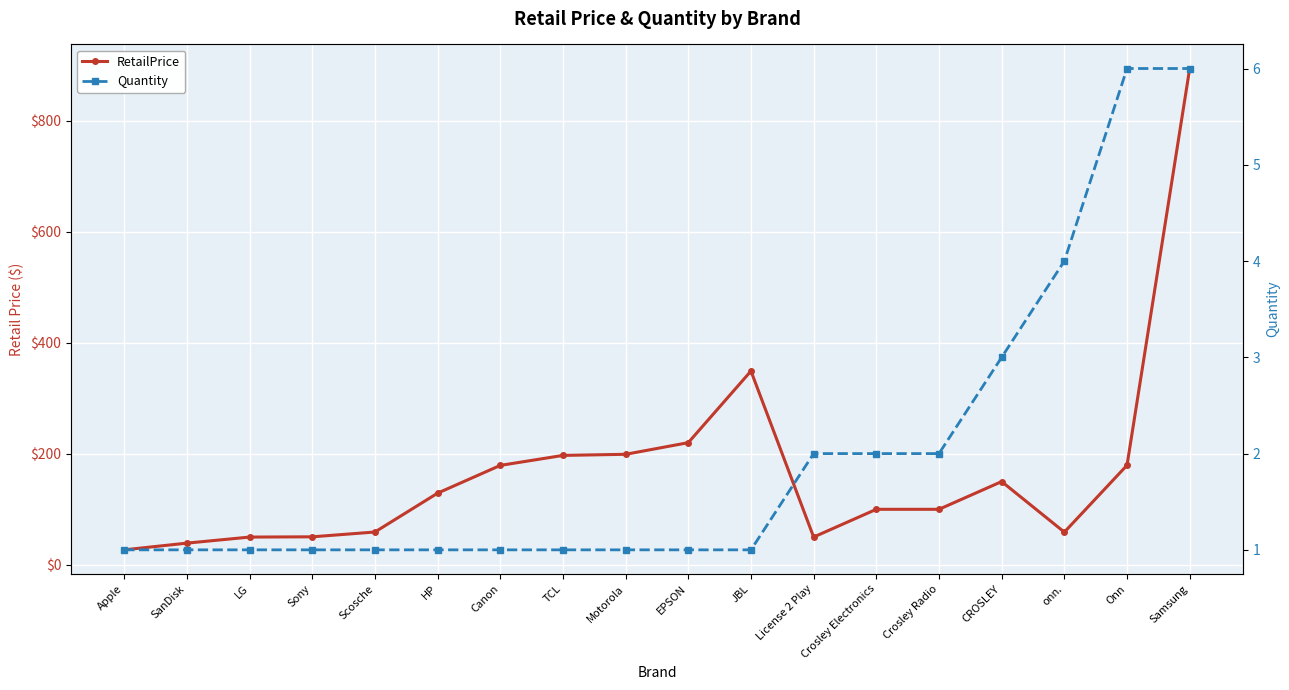

How many data points does each series have?

18